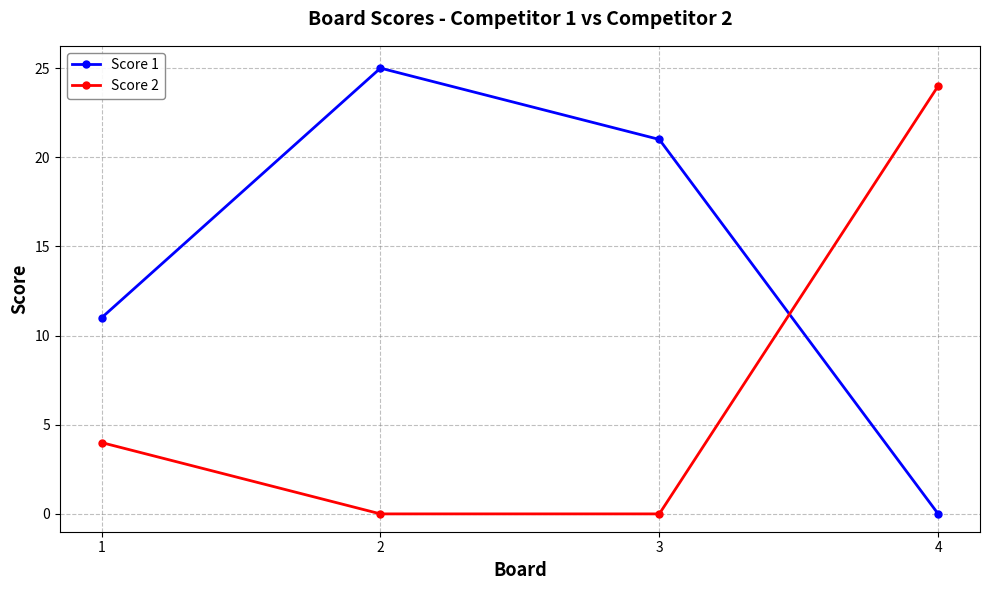

What is the difference between the maximum and second lowest values in the Score 1 series?

14